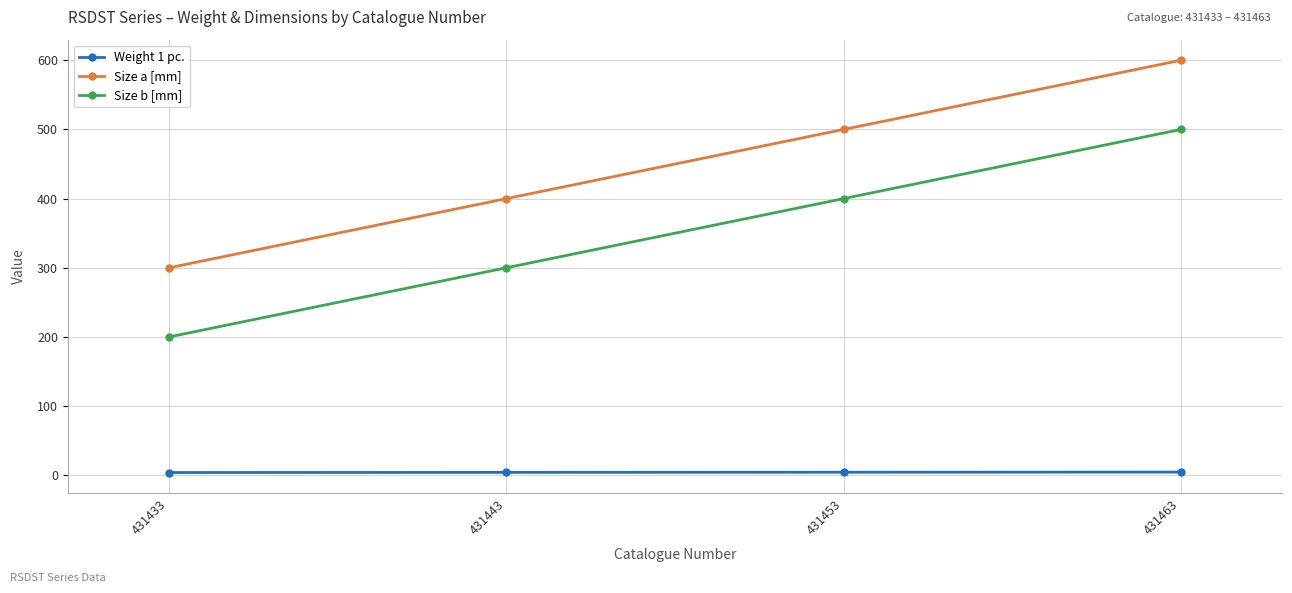

Is the value of Size a [mm] at 431453 greater than the value of Weight 1 pc. at 431443?

Yes